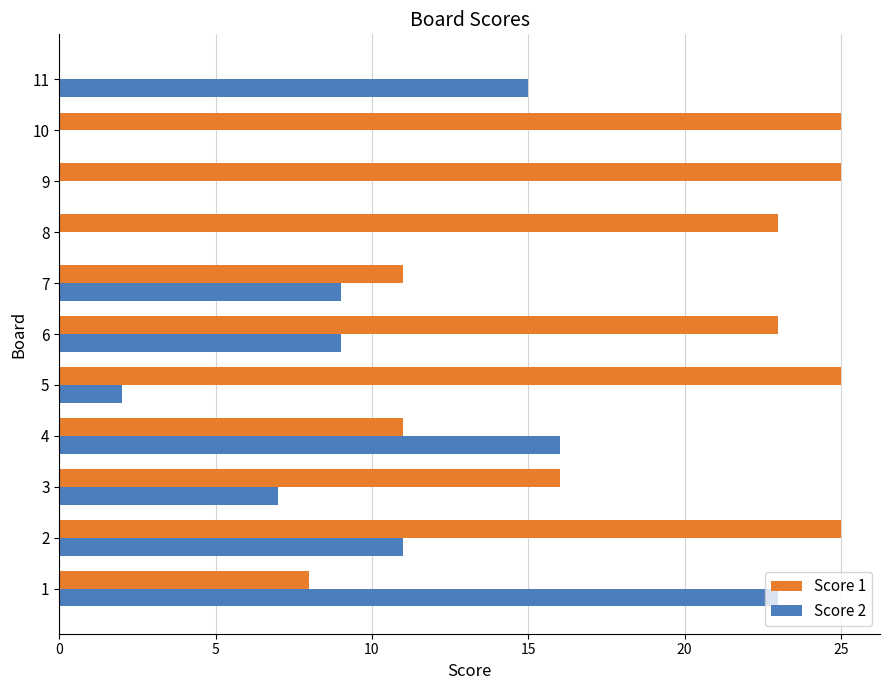

Is it true that Score 2 equals 23 at 1?

True